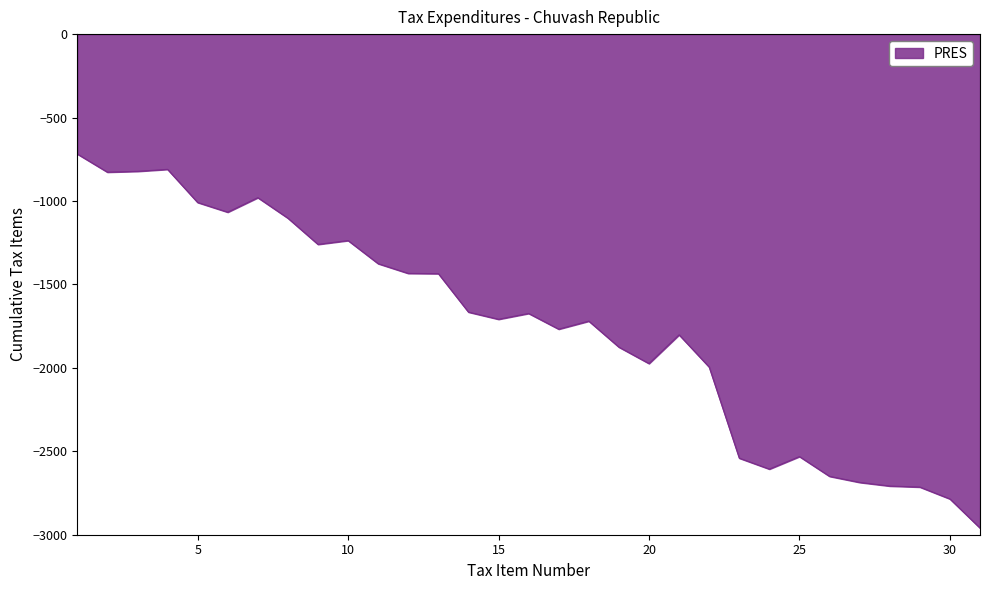

What is the difference between the maximum and minimum values?

2241.6